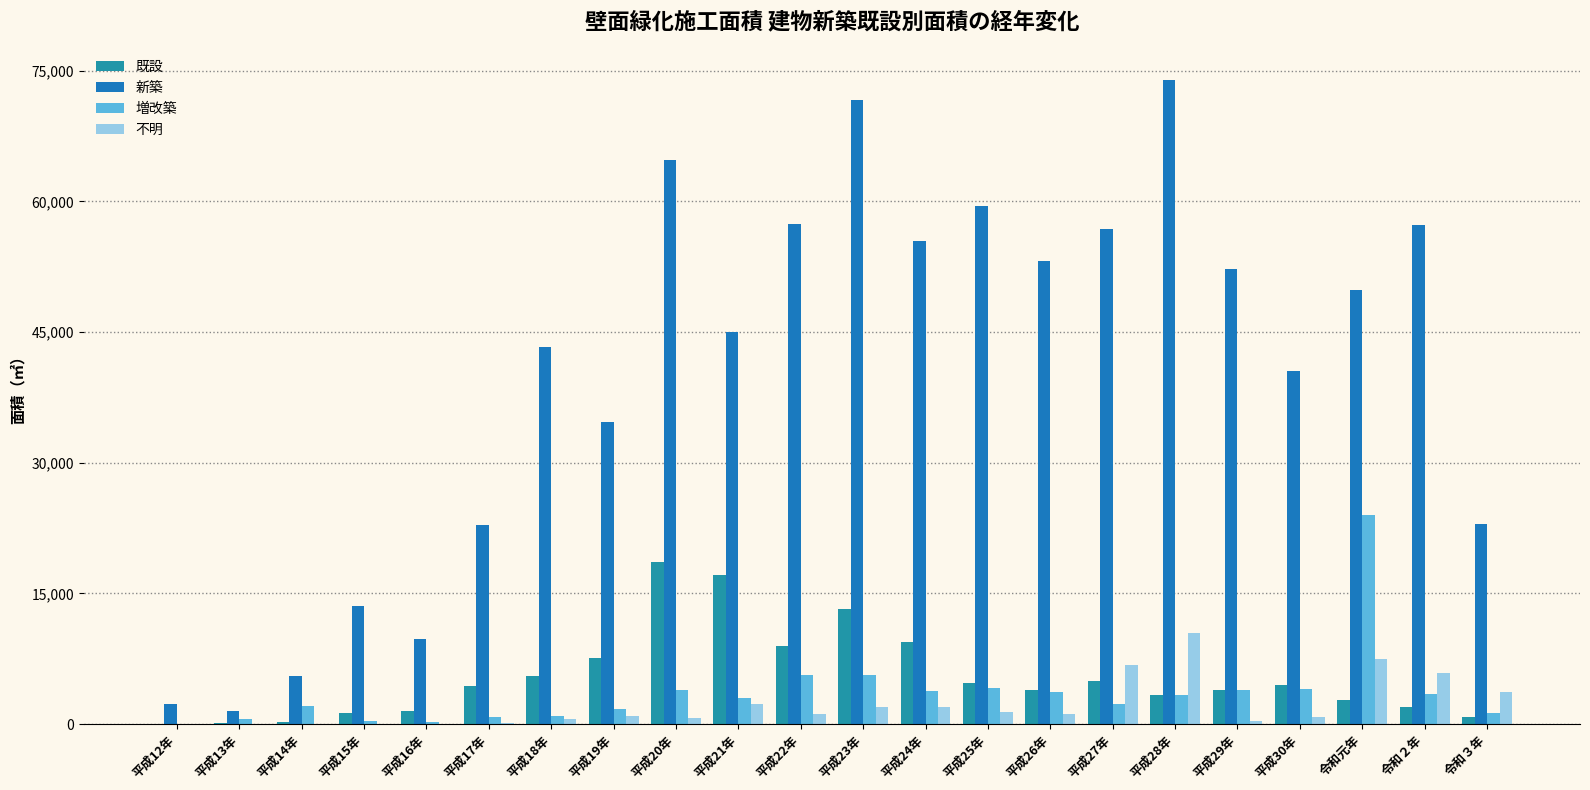

What is the sum of all 不明 values?

47571.1